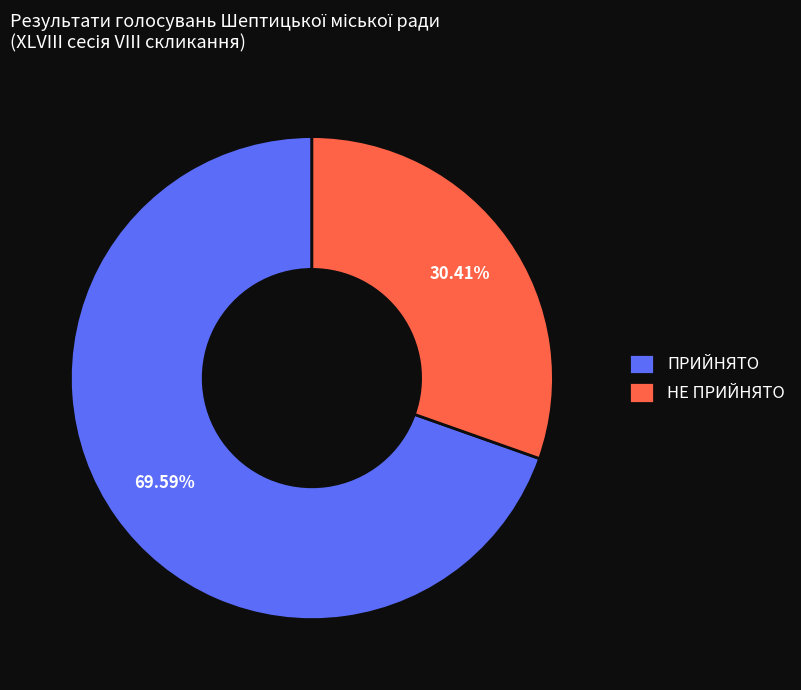

What is the majority slice?

ПРИЙНЯТО